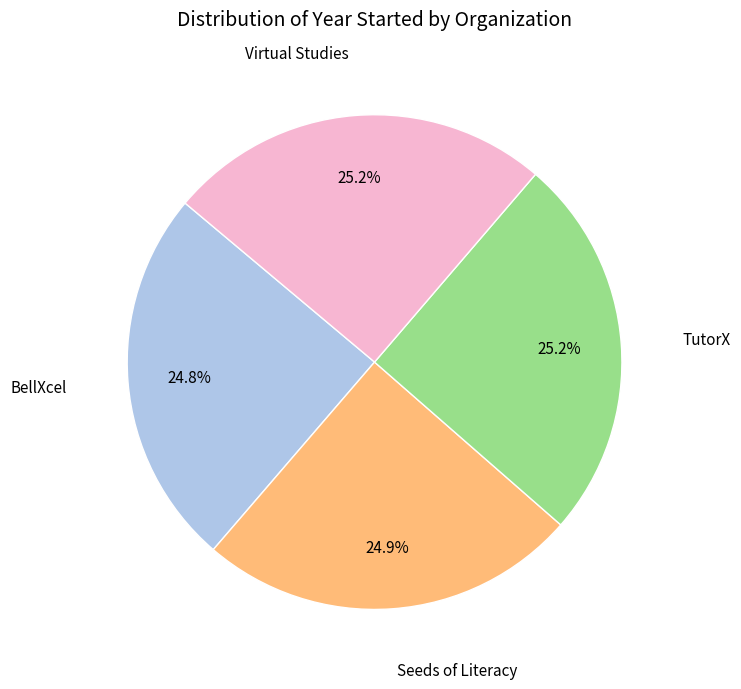

Is there a majority slice in this chart?

No